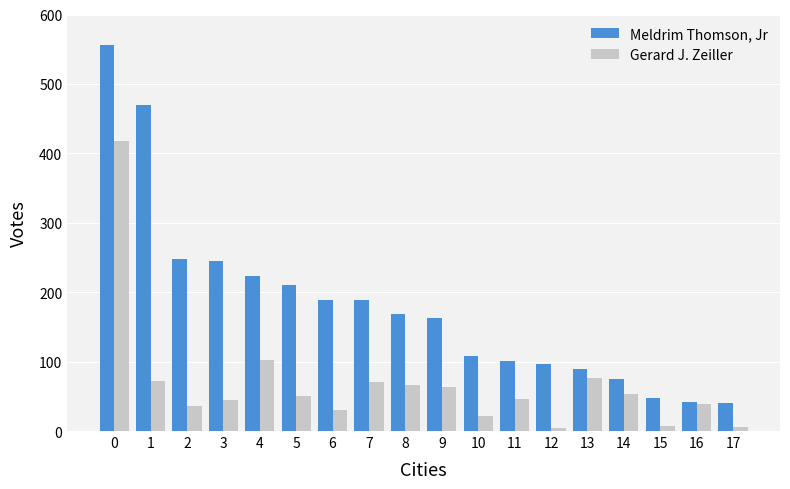

What is the average value of the Gerard J. Zeiller series?

67